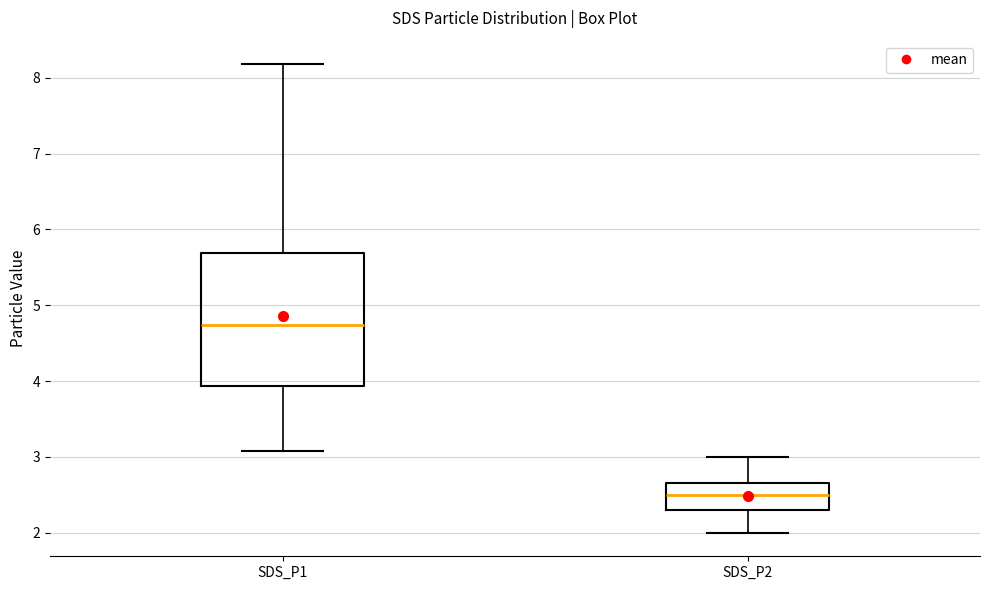

Comparing the boxes themselves (not the whiskers), which one is the tallest?

SDS_P1